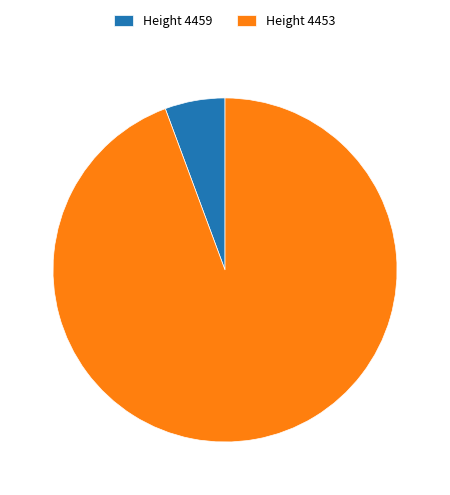

Which slice is the smallest?

Height 4459